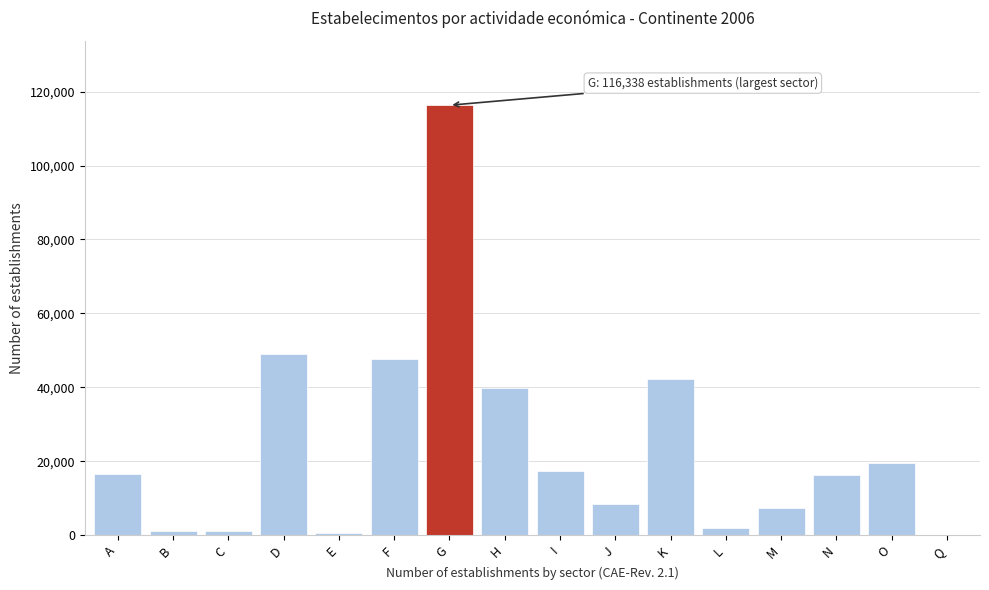

The chart shows a value of 12179 at M. True or false?

False